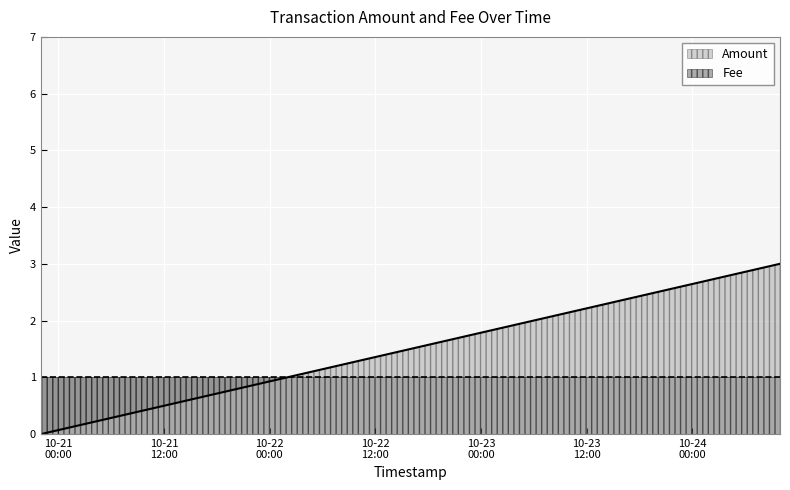

True or false: Amount has more than 1 points higher than both neighbors.

False